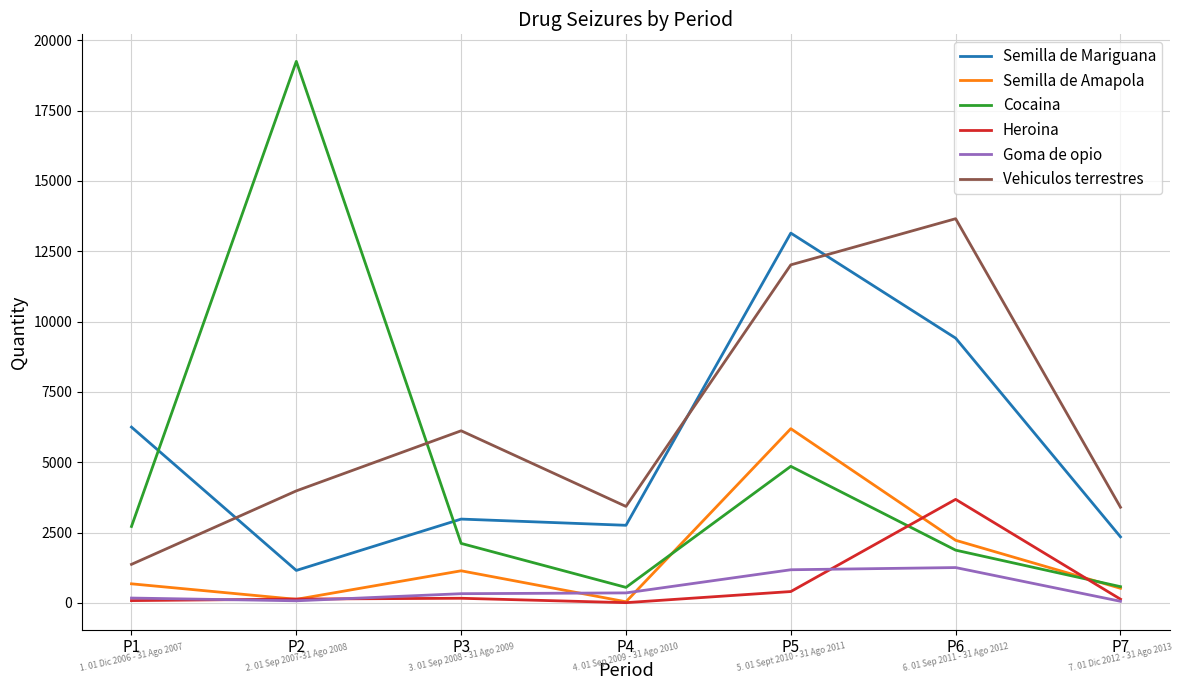

True or false: Semilla de Mariguana and Goma de opio intersect in this chart.

False